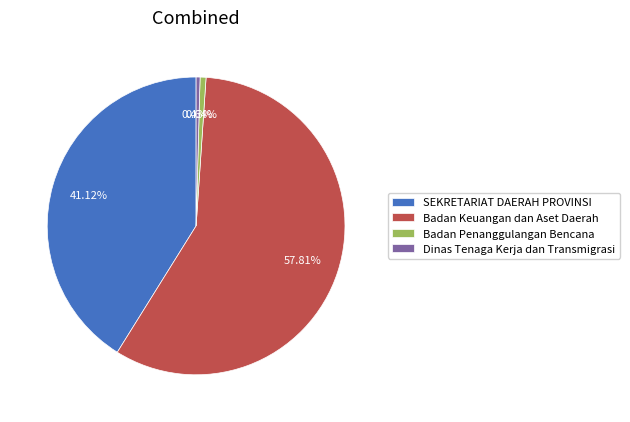

What is the largest slice in the pie chart?

Badan Keuangan dan Aset Daerah